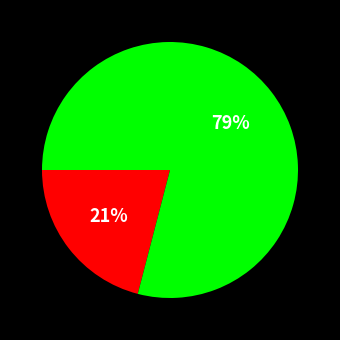

Is there a majority slice in this chart?

Yes